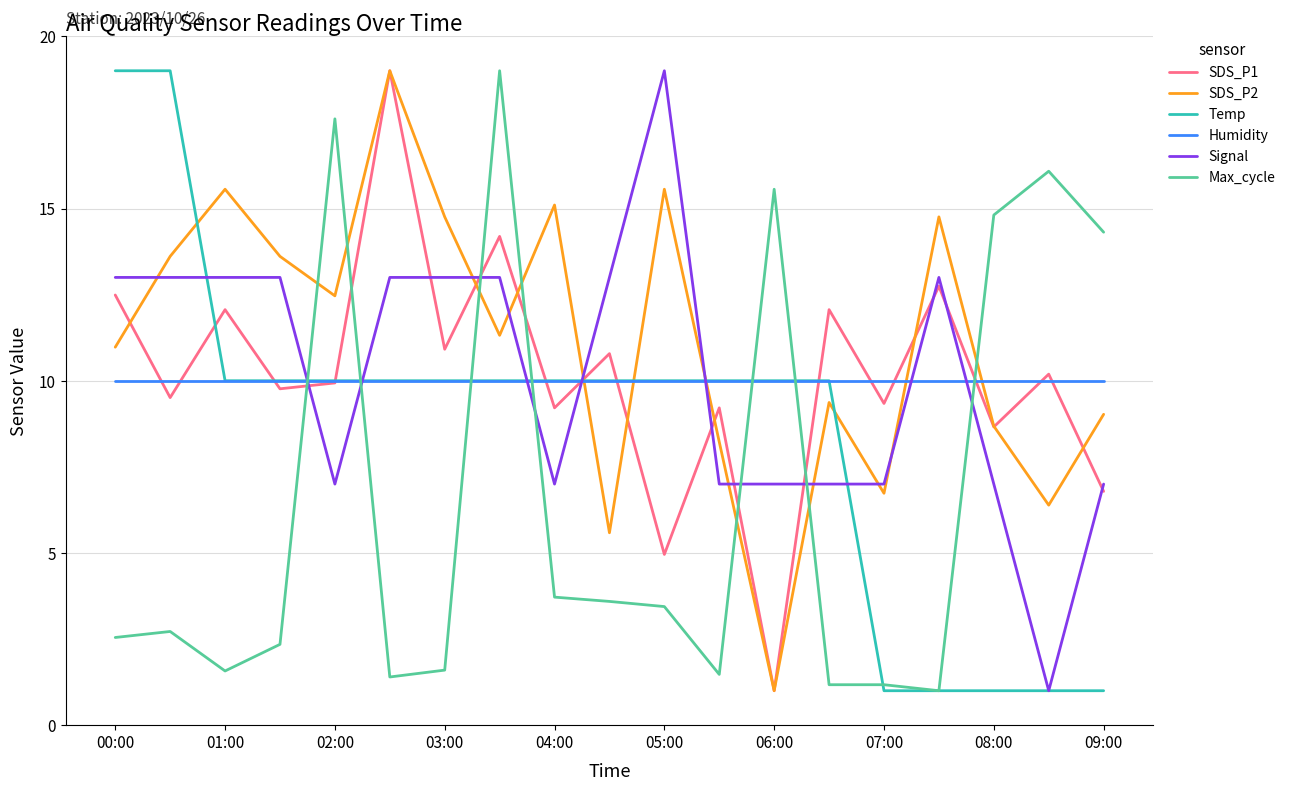

True or false: Signal and SDS_P1 intersect in this chart.

True